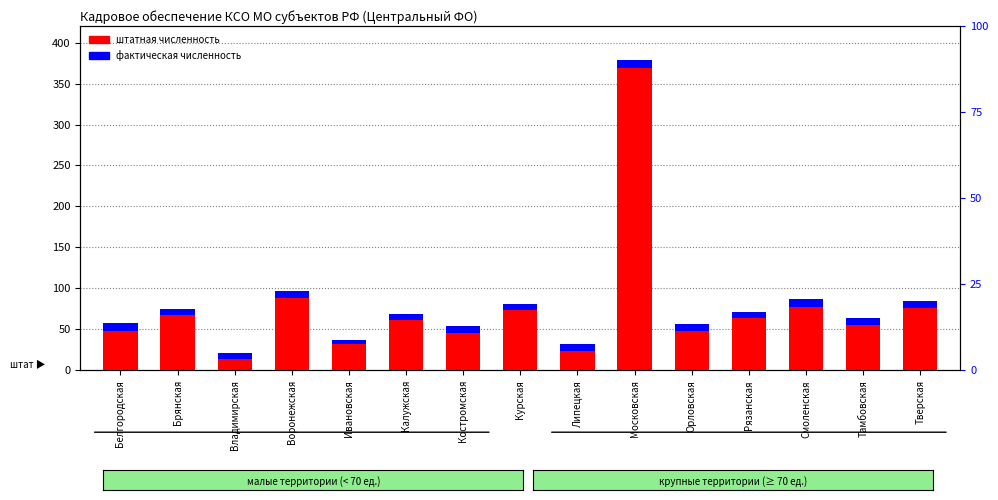

At which category does the chart reach its minimum across all series?

Ивановская